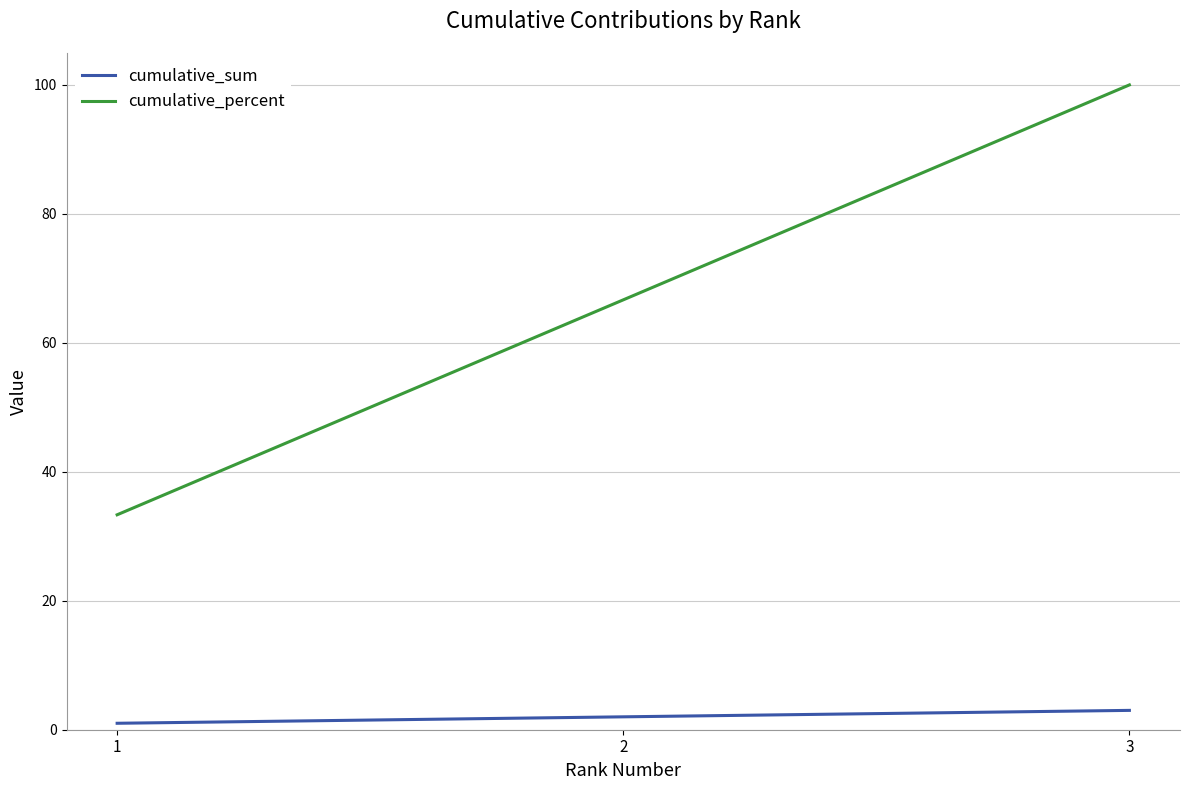

Which series has the largest total across all categories?

cumulative_percent